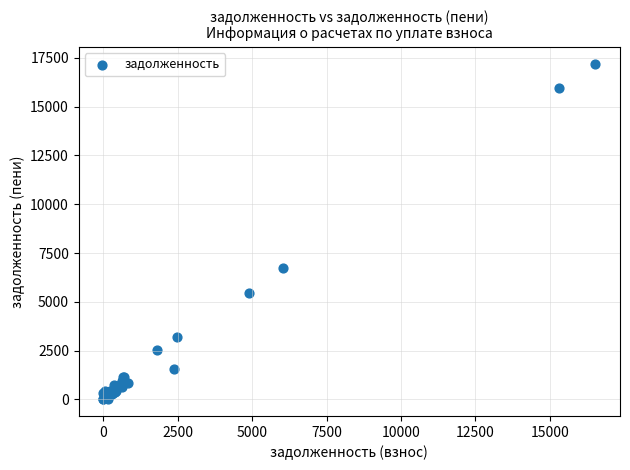

What Y value in the scatter plot is closest to 8606?

6725.8